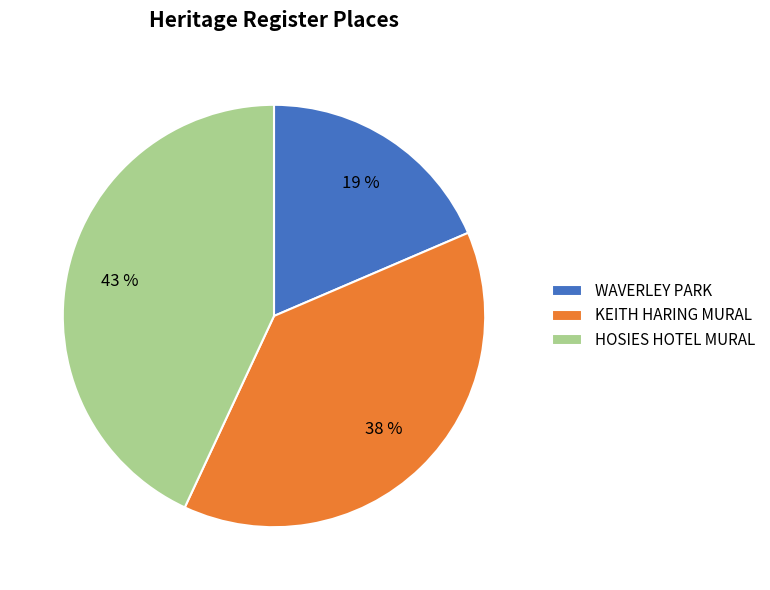

To the nearest percent, what is the average slice percentage?

33%